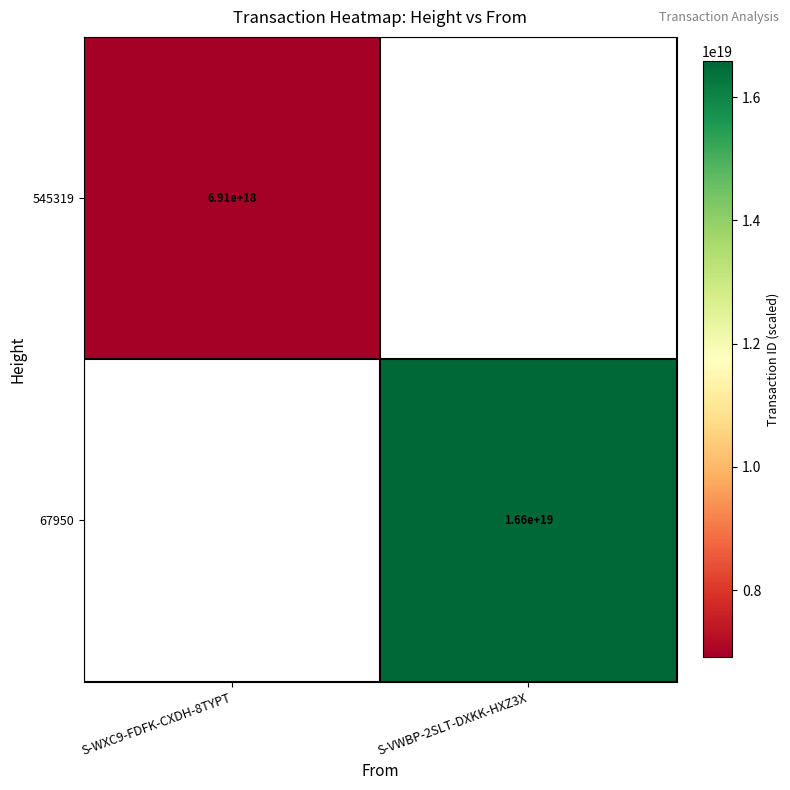

Is it true that 545319 equals 1390253536187806464 at S-WXC9-FDFK-CXDH-8TYPT?

False